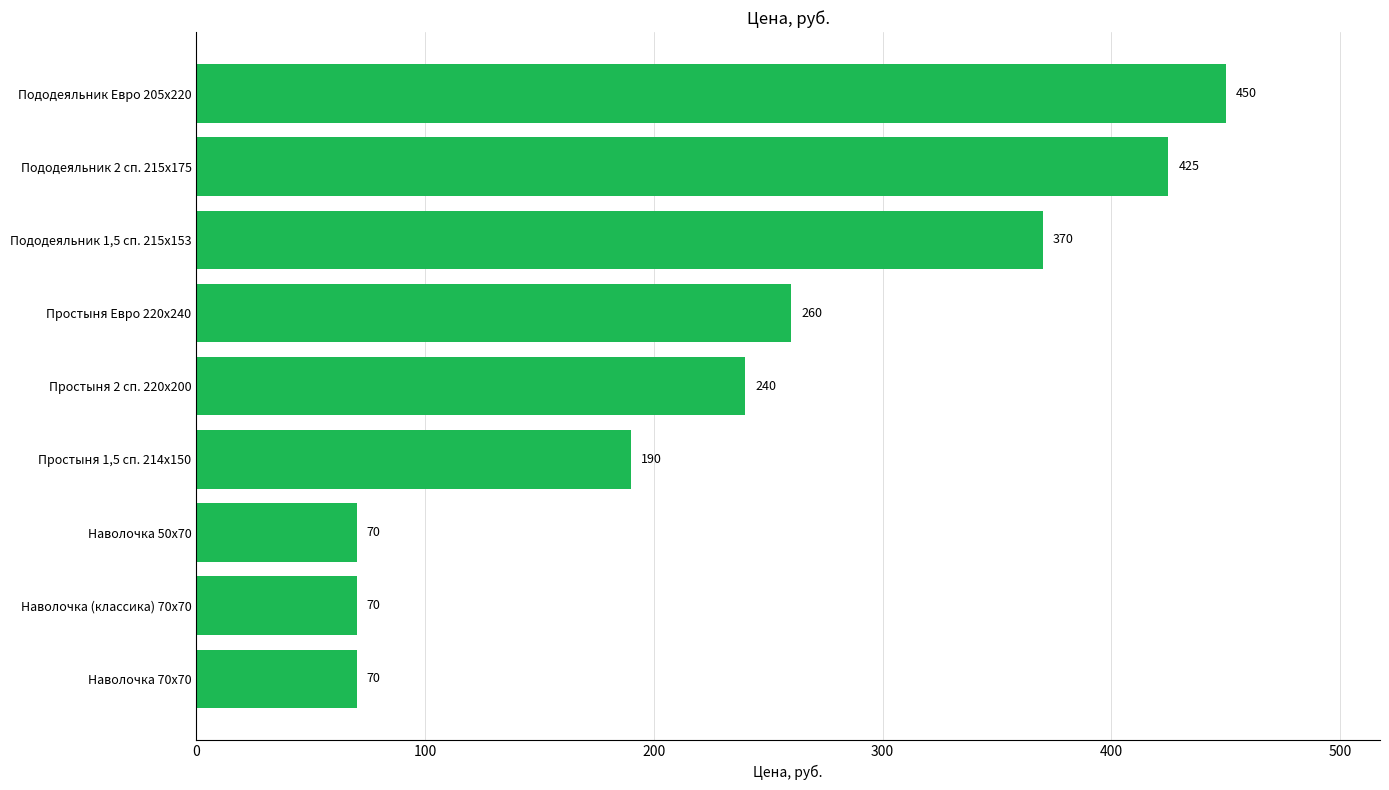

Reading bottom to top, list all the values displayed in this chart.

Наволочка 70х70=70	Наволочка (классика) 70х70=70	Наволочка 50х70=70	Простыня 1,5 сп. 214х150=190	Простыня 2 сп. 220х200=240	Простыня Евро 220х240=260	Пододеяльник 1,5 сп. 215х153=370	Пододеяльник 2 сп. 215х175=425	Пододеяльник Евро 205х220=450